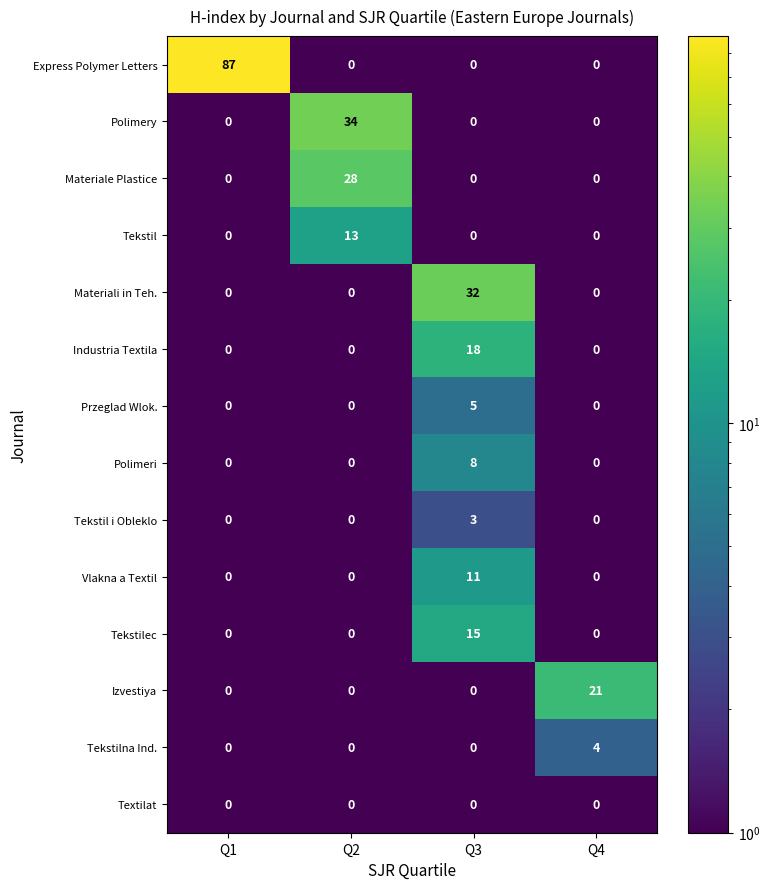

Which series has the widest spread of values?

Express Polymer Letters